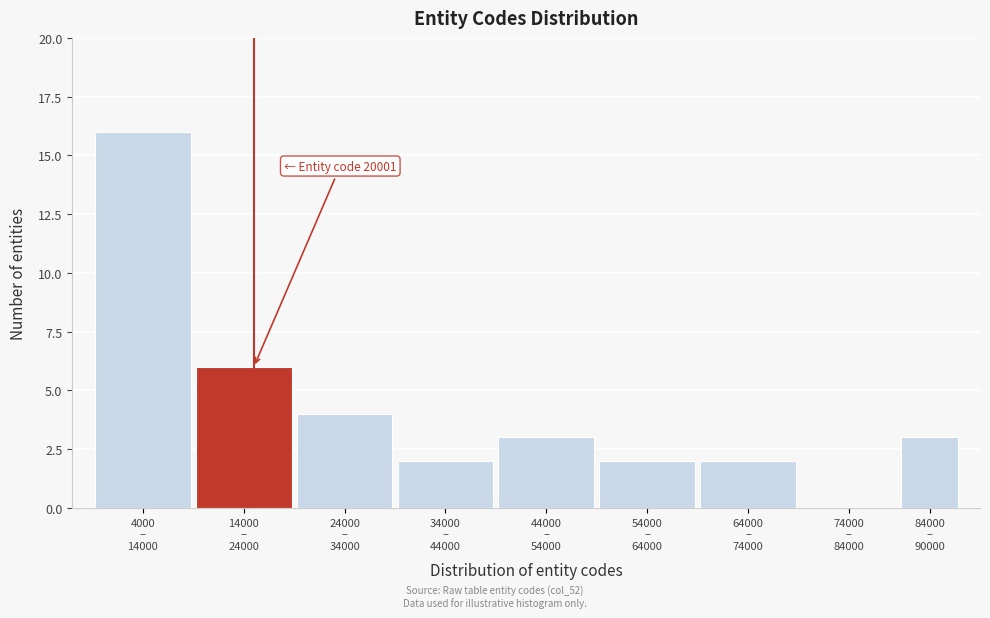

What is the sum of all values?

38